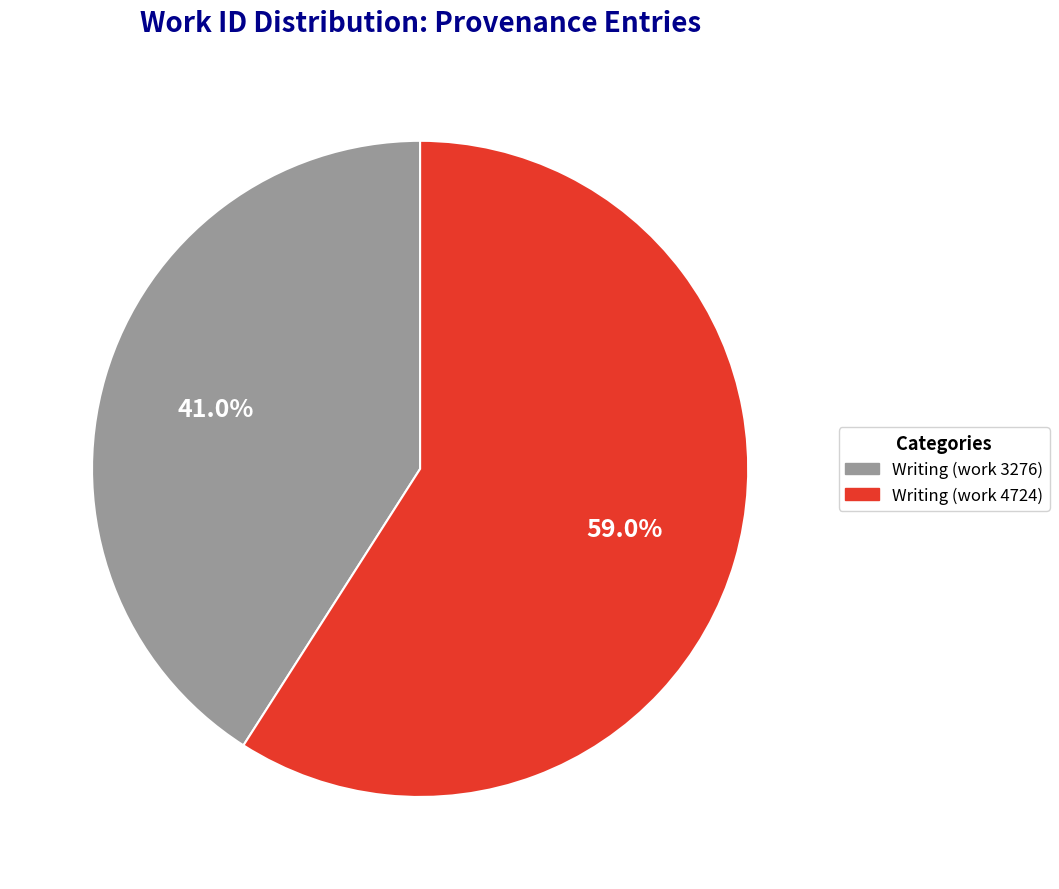

Rank the categories by value from highest to lowest.

Writing (work 4724), Writing (work 3276)